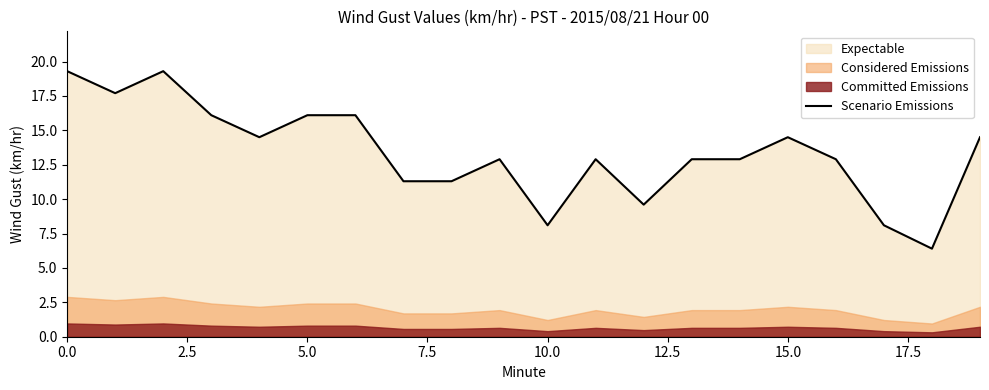

True or false: the data shows 19.3 at 0.0.

True